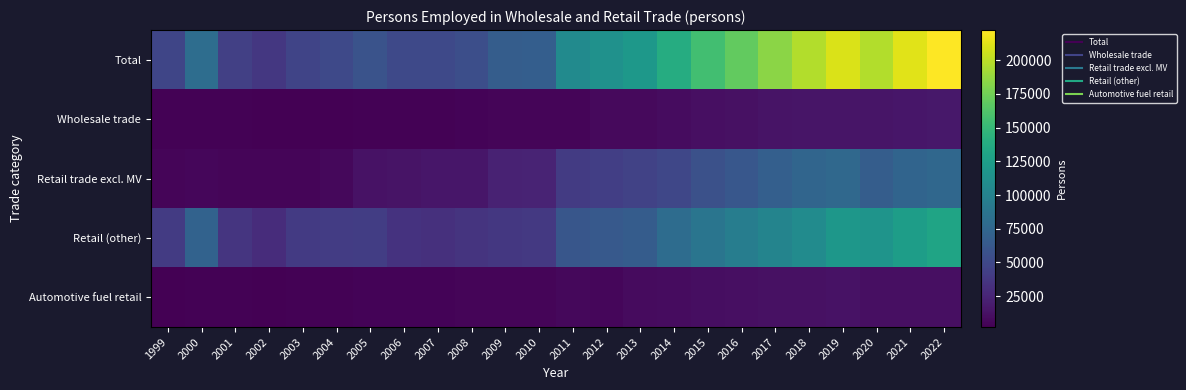

Which has a higher value, 1999 or 2019?

2019